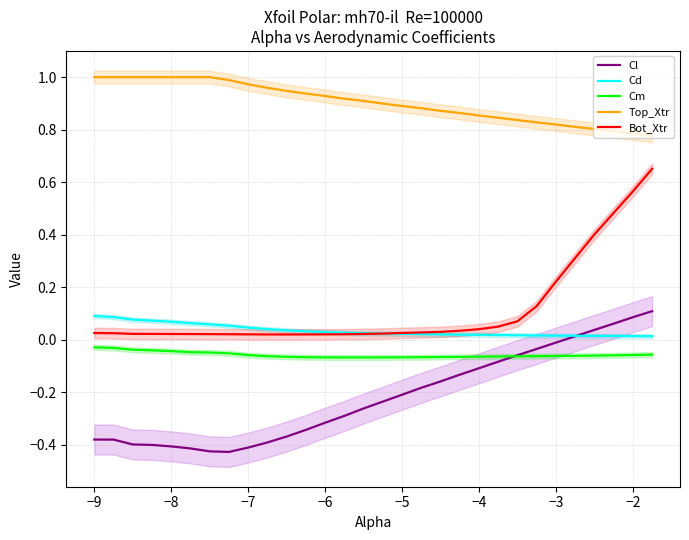

True or false: Cd and Top_Xtr intersect in this chart.

False